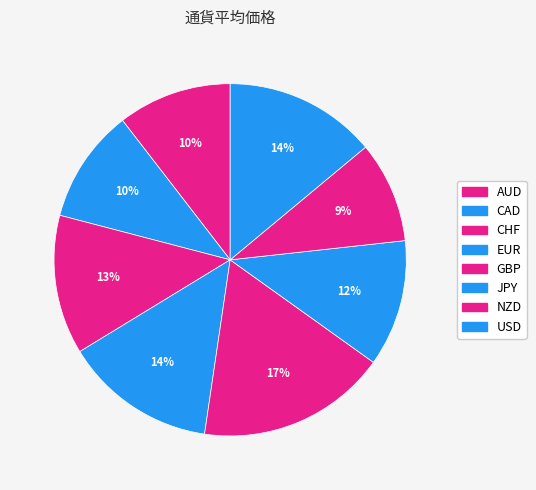

To the nearest percent, what is the difference between the USD and GBP slice percentages?

3%